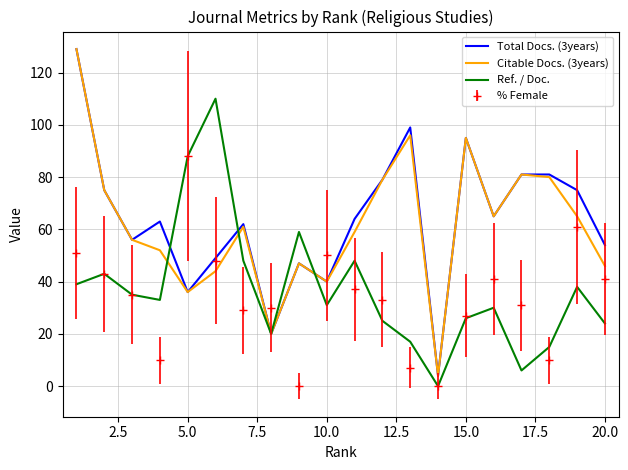

What is the sum of all Ref. / Doc. values?

735